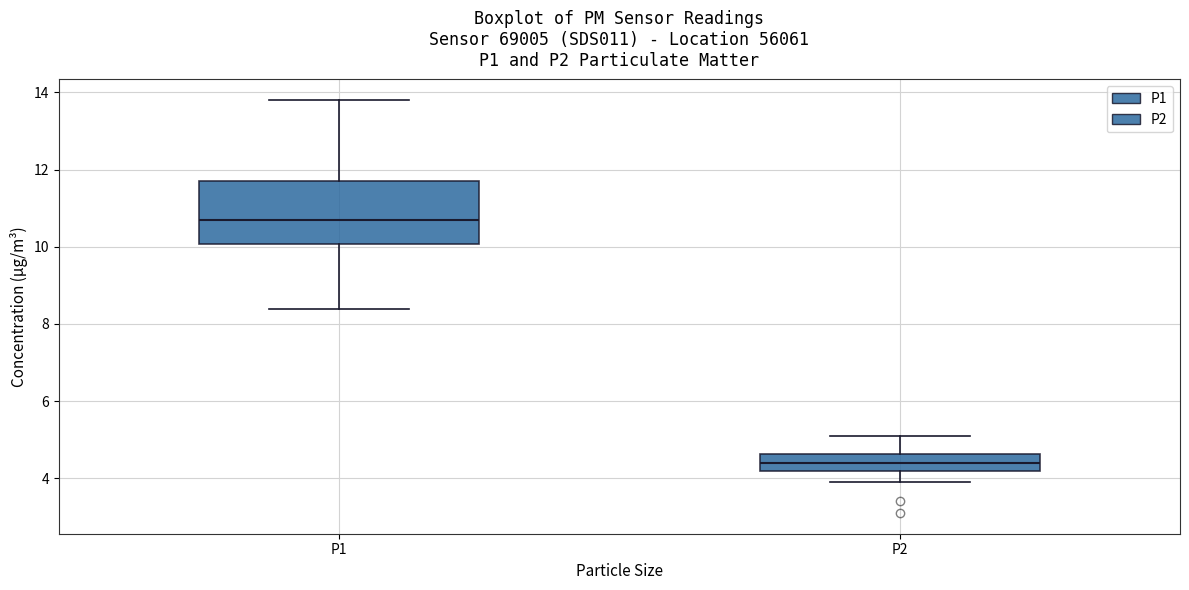

Reading left to right, transcribe this box plot: for each box, give where its median line is, the range the box spans, and where its two whiskers end, as read against the y-axis. The values are not printed on the chart, so give them approximately, as read against the axis.

P1: median 10.8, box 10.0 to 11.8, whiskers 8.4 to 13.8
P2: median 4.4, box 4.2 to 4.6, whiskers 4.0 to 5.2